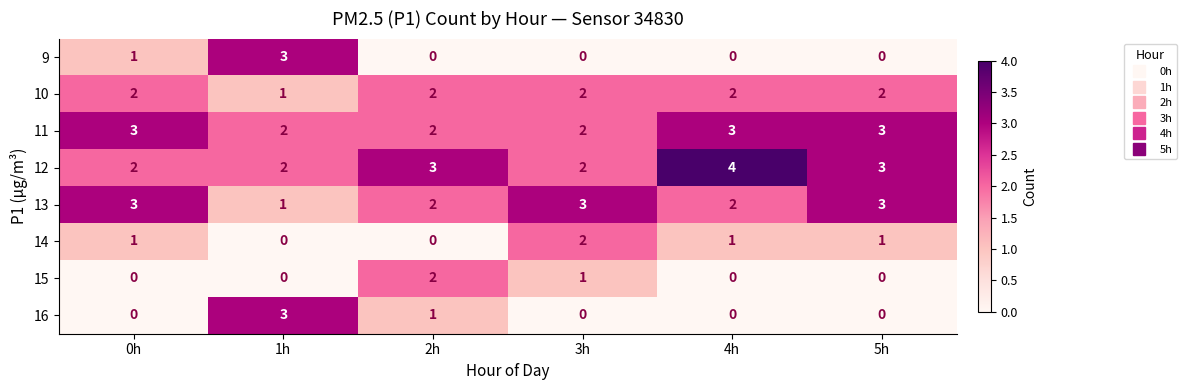

What is the sum of the 11 values at 1h and 2h?

4